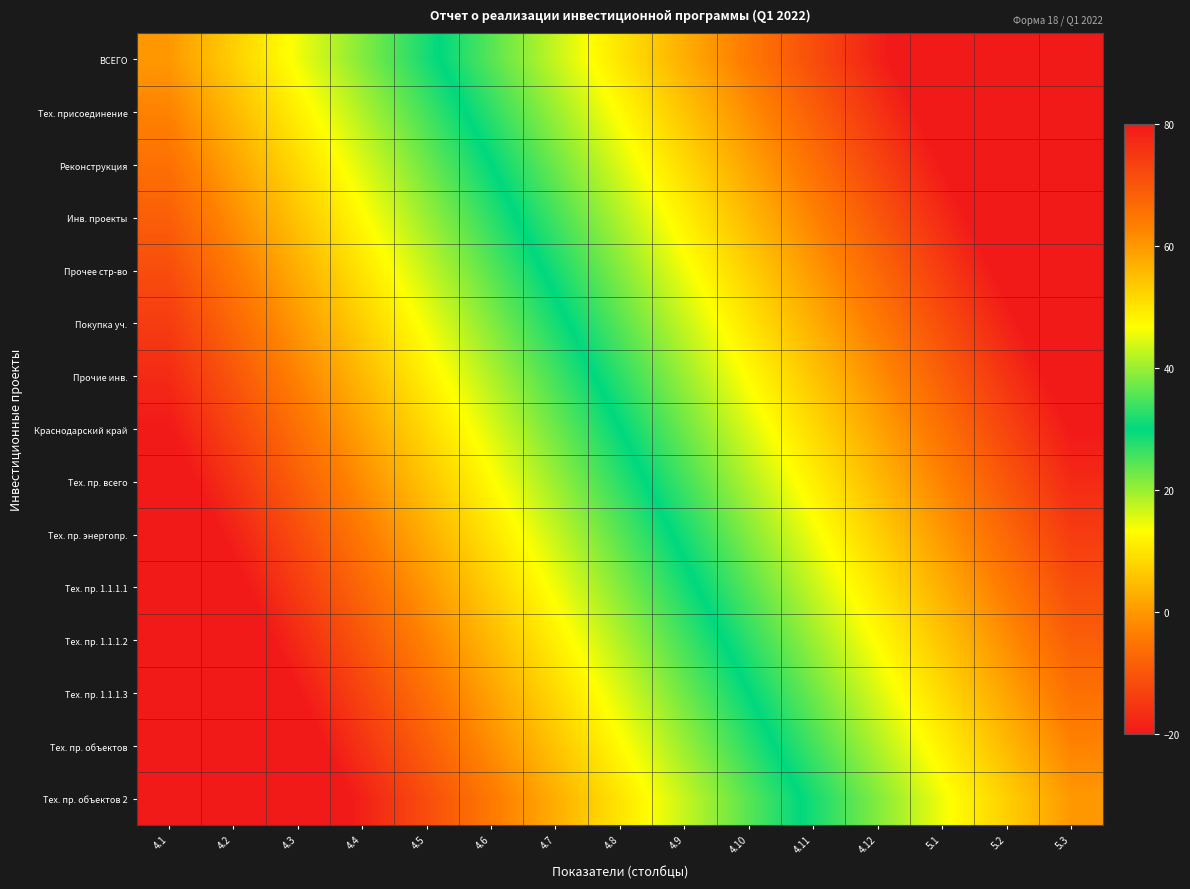

Reading left to right, what are all the values shown in this chart?

ВСЕГО: 4.1=0.0	4.2=7.1	4.3=14.3	4.4=21.4	4.5=28.6	4.6=35.7	4.7=42.9	4.8=50.0	4.9=57.1	4.10=64.3	4.11=71.4	4.12=78.6	5.1=85.7	5.2=92.9	5.3=100.0
Тех. присоединение: 4.1=-2.9	4.2=4.3	4.3=11.4	4.4=18.6	4.5=25.7	4.6=32.9	4.7=40.0	4.8=47.1	4.9=54.3	4.10=61.4	4.11=68.6	4.12=75.7	5.1=82.9	5.2=90.0	5.3=97.1
Реконструкция: 4.1=-5.7	4.2=1.4	4.3=8.6	4.4=15.7	4.5=22.9	4.6=30.0	4.7=37.1	4.8=44.3	4.9=51.4	4.10=58.6	4.11=65.7	4.12=72.9	5.1=80.0	5.2=87.1	5.3=94.3
Инв. проекты: 4.1=-8.6	4.2=-1.4	4.3=5.7	4.4=12.9	4.5=20.0	4.6=27.1	4.7=34.3	4.8=41.4	4.9=48.6	4.10=55.7	4.11=62.9	4.12=70.0	5.1=77.1	5.2=84.3	5.3=91.4
Прочее стр-во: 4.1=-11.4	4.2=-4.3	4.3=2.9	4.4=10.0	4.5=17.1	4.6=24.3	4.7=31.4	4.8=38.6	4.9=45.7	4.10=52.9	4.11=60.0	4.12=67.1	5.1=74.3	5.2=81.4	5.3=88.6
Покупка уч.: 4.1=-14.3	4.2=-7.1	4.3=-0.0	4.4=7.1	4.5=14.3	4.6=21.4	4.7=28.6	4.8=35.7	4.9=42.9	4.10=50.0	4.11=57.1	4.12=64.3	5.1=71.4	5.2=78.6	5.3=85.7
Прочие инв.: 4.1=-17.1	4.2=-10.0	4.3=-2.9	4.4=4.3	4.5=11.4	4.6=18.6	4.7=25.7	4.8=32.9	4.9=40.0	4.10=47.1	4.11=54.3	4.12=61.4	5.1=68.6	5.2=75.7	5.3=82.9
Краснодарский край: 4.1=-20.0	4.2=-12.9	4.3=-5.7	4.4=1.4	4.5=8.6	4.6=15.7	4.7=22.9	4.8=30.0	4.9=37.1	4.10=44.3	4.11=51.4	4.12=58.6	5.1=65.7	5.2=72.9	5.3=80.0
Тех. пр. всего: 4.1=-22.9	4.2=-15.7	4.3=-8.6	4.4=-1.4	4.5=5.7	4.6=12.9	4.7=20.0	4.8=27.1	4.9=34.3	4.10=41.4	4.11=48.6	4.12=55.7	5.1=62.9	5.2=70.0	5.3=77.1
Тех. пр. энергопр.: 4.1=-25.7	4.2=-18.6	4.3=-11.4	4.4=-4.3	4.5=2.9	4.6=10.0	4.7=17.1	4.8=24.3	4.9=31.4	4.10=38.6	4.11=45.7	4.12=52.9	5.1=60.0	5.2=67.1	5.3=74.3
Тех. пр. 1.1.1.1: 4.1=-28.6	4.2=-21.4	4.3=-14.3	4.4=-7.1	4.5=-0.0	4.6=7.1	4.7=14.3	4.8=21.4	4.9=28.6	4.10=35.7	4.11=42.9	4.12=50.0	5.1=57.1	5.2=64.3	5.3=71.4
Тех. пр. 1.1.1.2: 4.1=-31.4	4.2=-24.3	4.3=-17.1	4.4=-10.0	4.5=-2.9	4.6=4.3	4.7=11.4	4.8=18.6	4.9=25.7	4.10=32.9	4.11=40.0	4.12=47.1	5.1=54.3	5.2=61.4	5.3=68.6
Тех. пр. 1.1.1.3: 4.1=-34.3	4.2=-27.1	4.3=-20.0	4.4=-12.9	4.5=-5.7	4.6=1.4	4.7=8.6	4.8=15.7	4.9=22.9	4.10=30.0	4.11=37.1	4.12=44.3	5.1=51.4	5.2=58.6	5.3=65.7
Тех. пр. объектов: 4.1=-37.1	4.2=-30.0	4.3=-22.9	4.4=-15.7	4.5=-8.6	4.6=-1.4	4.7=5.7	4.8=12.9	4.9=20.0	4.10=27.1	4.11=34.3	4.12=41.4	5.1=48.6	5.2=55.7	5.3=62.9
Тех. пр. объектов 2: 4.1=-40.0	4.2=-32.9	4.3=-25.7	4.4=-18.6	4.5=-11.4	4.6=-4.3	4.7=2.9	4.8=10.0	4.9=17.1	4.10=24.3	4.11=31.4	4.12=38.6	5.1=45.7	5.2=52.9	5.3=60.0